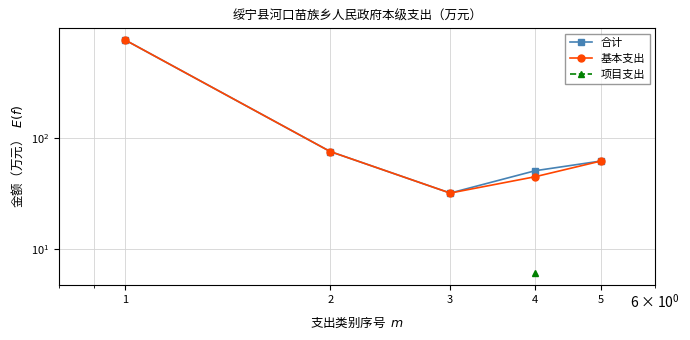

What are all the series names shown in the legend?

合计, 基本支出, 项目支出